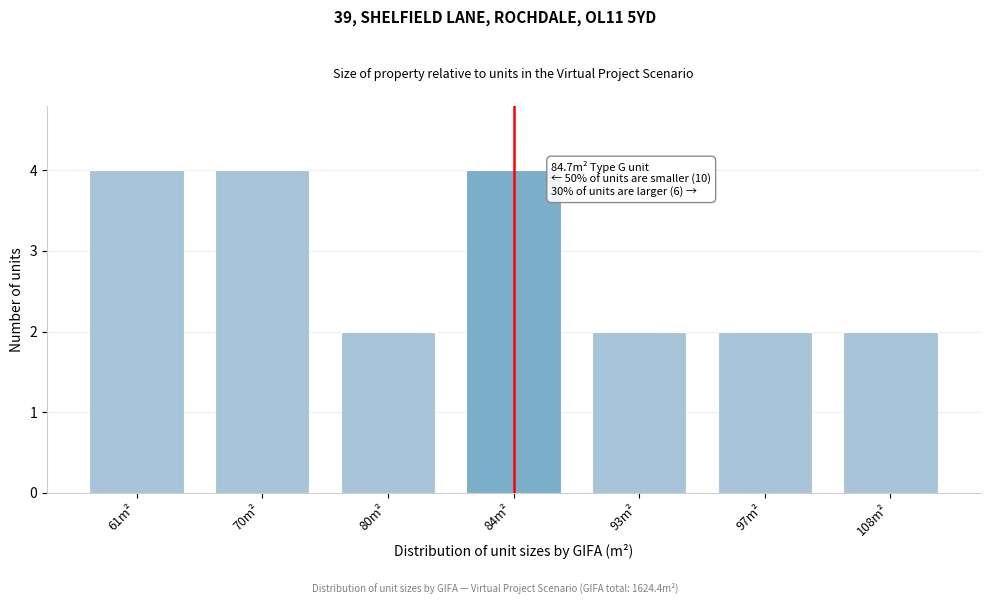

Reading left to right, what are all the values shown in this chart?

61m²=4	70m²=4	80m²=2	84m²=4	93m²=2	97m²=2	108m²=2